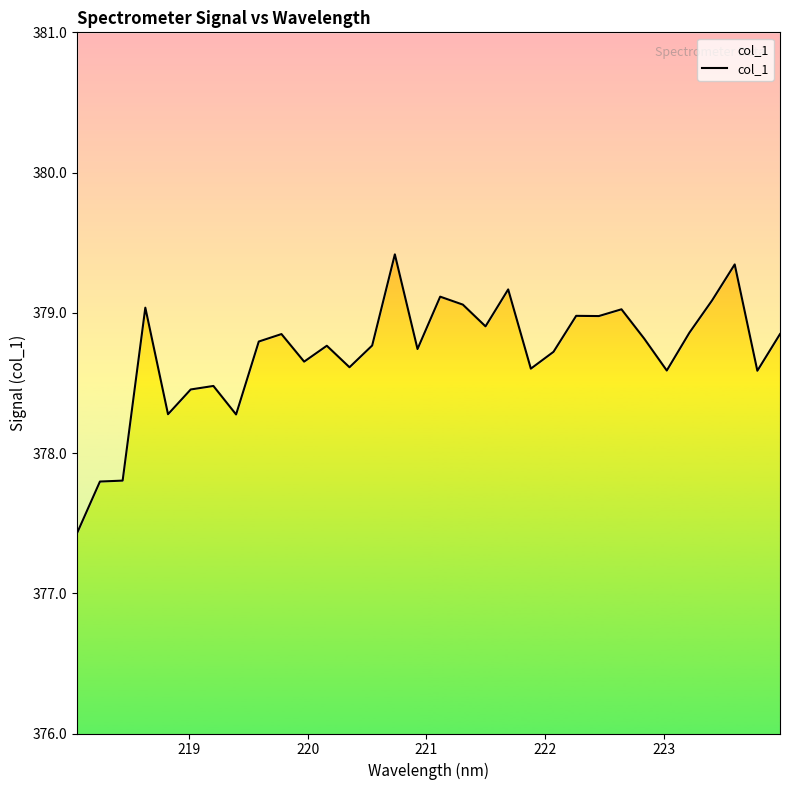

What is the sum of all values?

12118.8